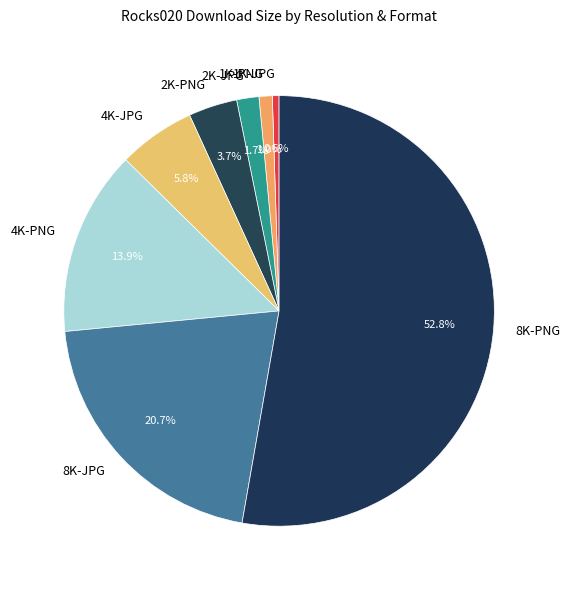

Which has a higher value, 8K-PNG or 2K-JPG?

8K-PNG